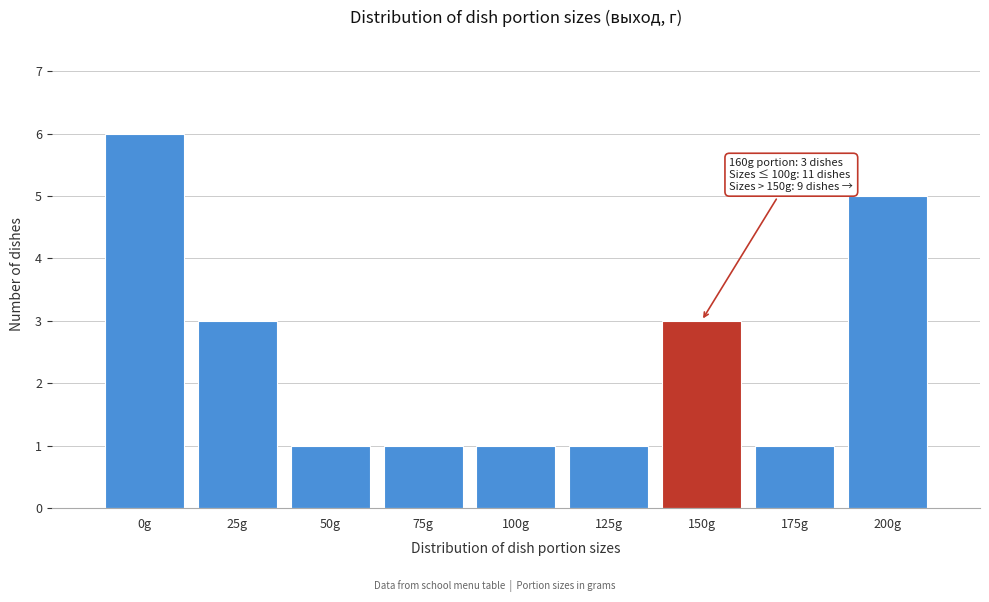

Reading left to right, what are all the values shown in this chart?

6	3	1	1	1	1	3	1	5